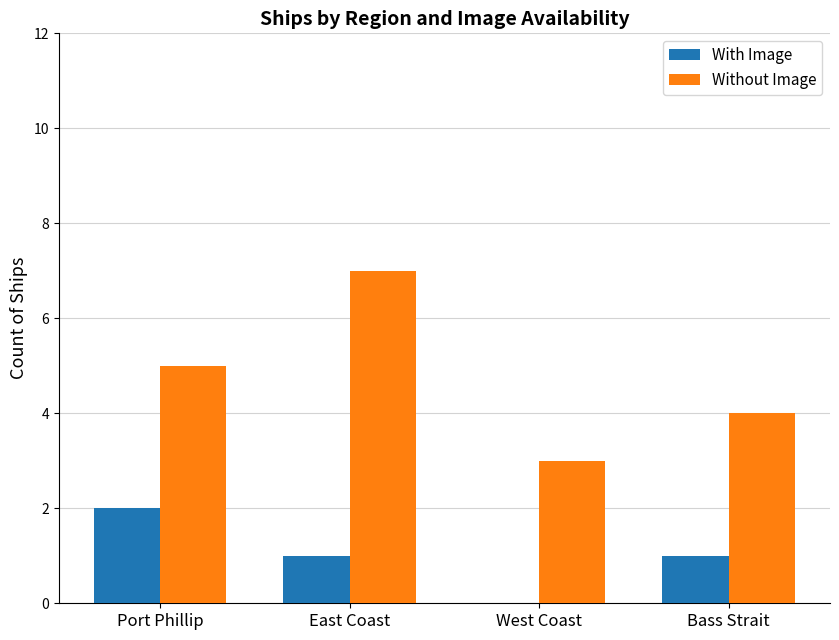

Is the value of With Image at East Coast greater than the value of Without Image at Port Phillip?

No